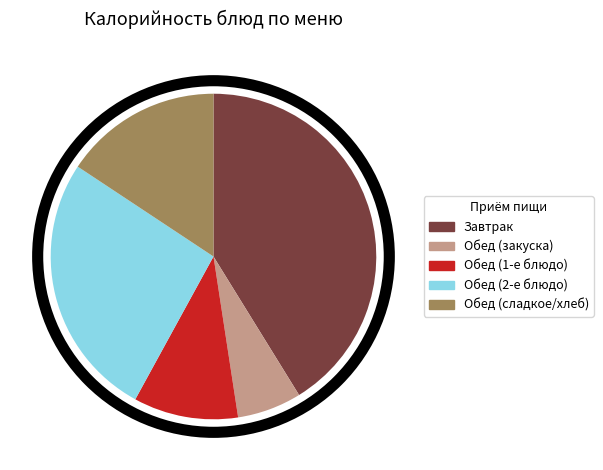

Do Обед (2-е блюдо) and Завтрак together represent more than half of the pie?

Yes